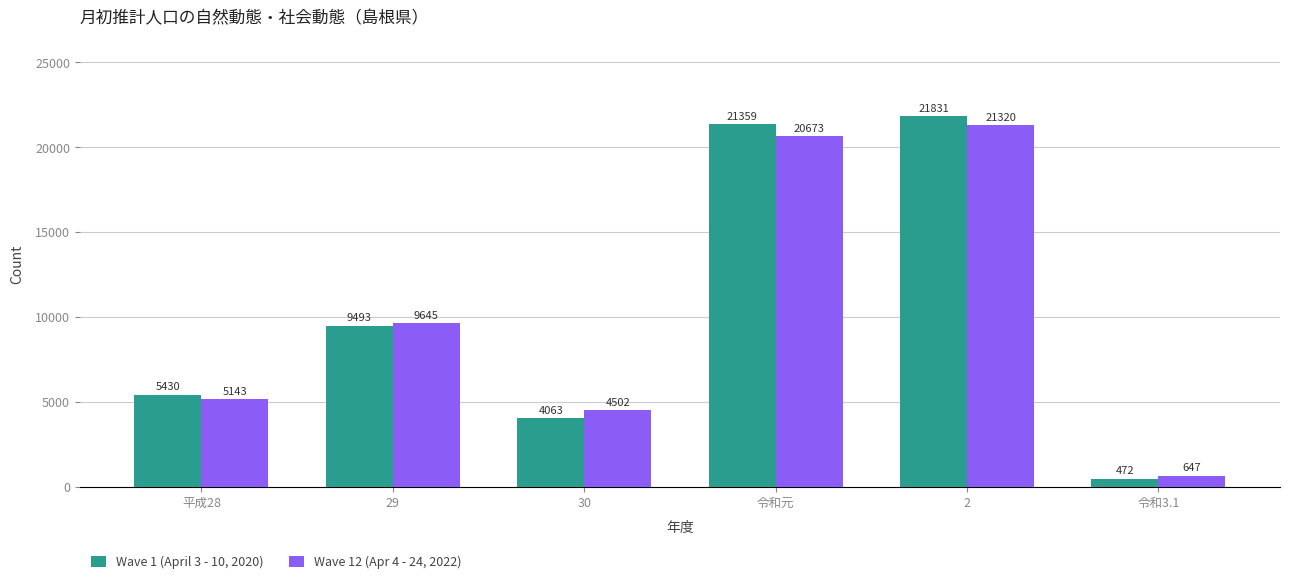

True or false: Wave 1 (April 3 - 10, 2020) has a value of 472 at 令和3.1.

True